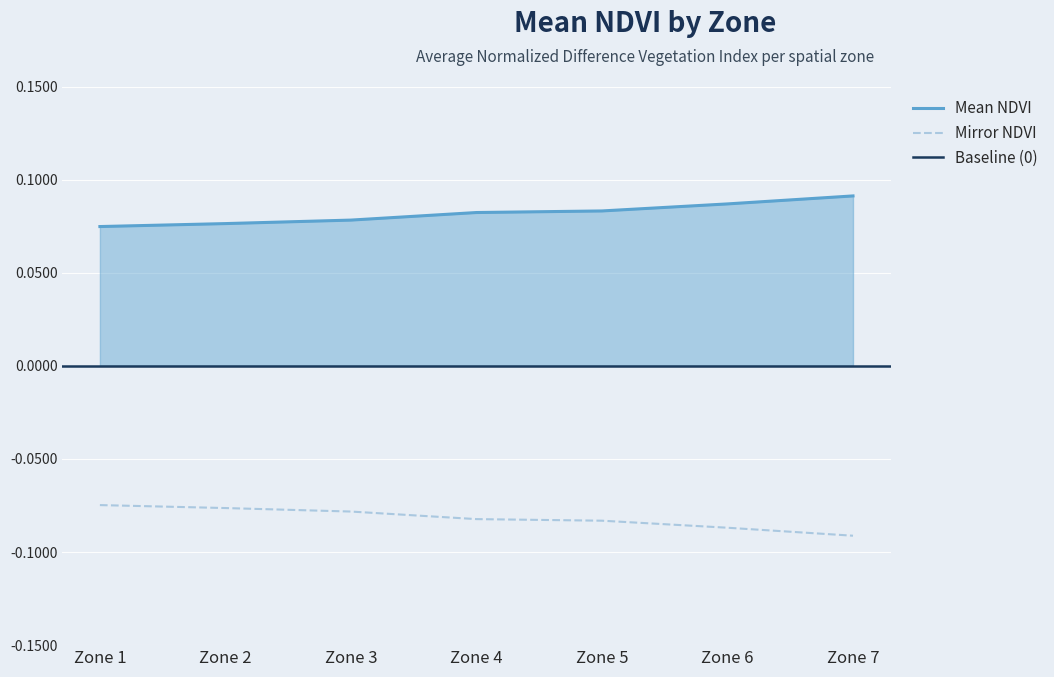

At how many categories does at least one series exceed 0?

7